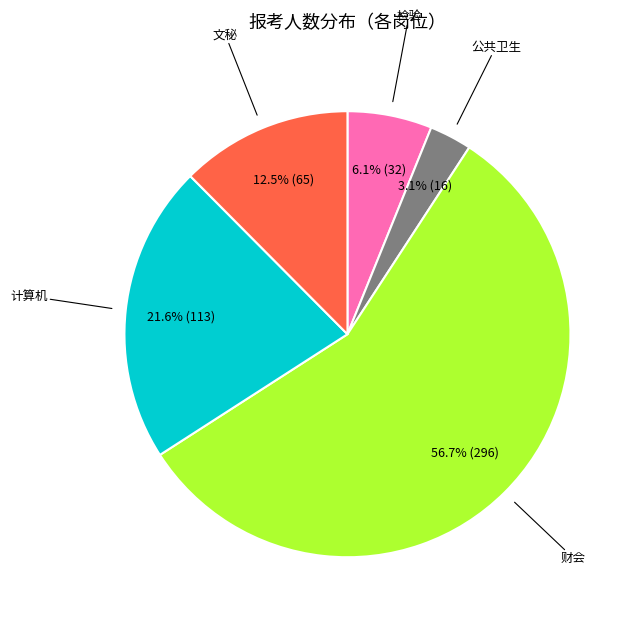

Is there any slice that represents more than half of the pie?

Yes